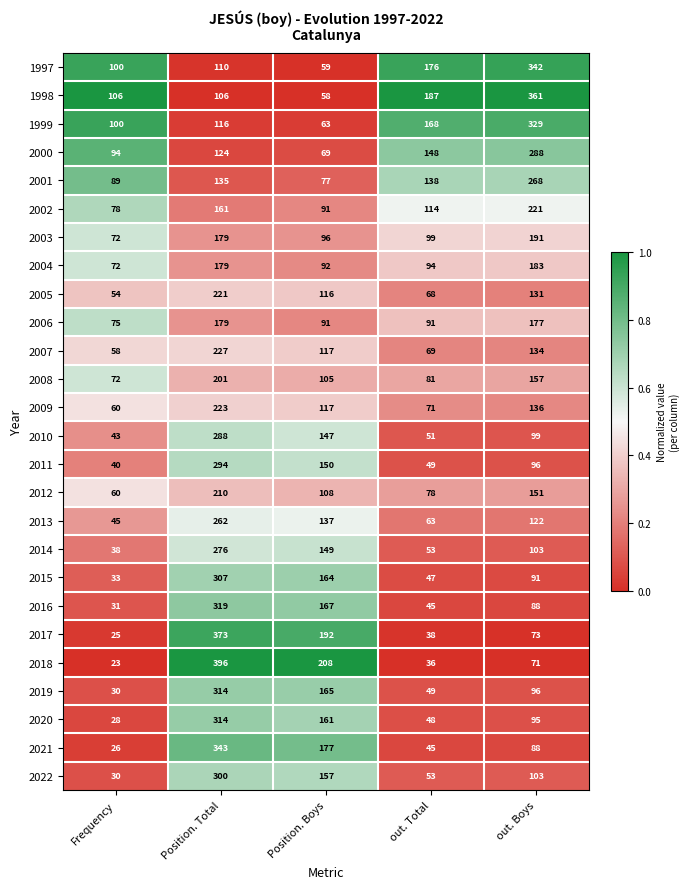

The 2021 series shows 343 at Position. Total. True or false?

True